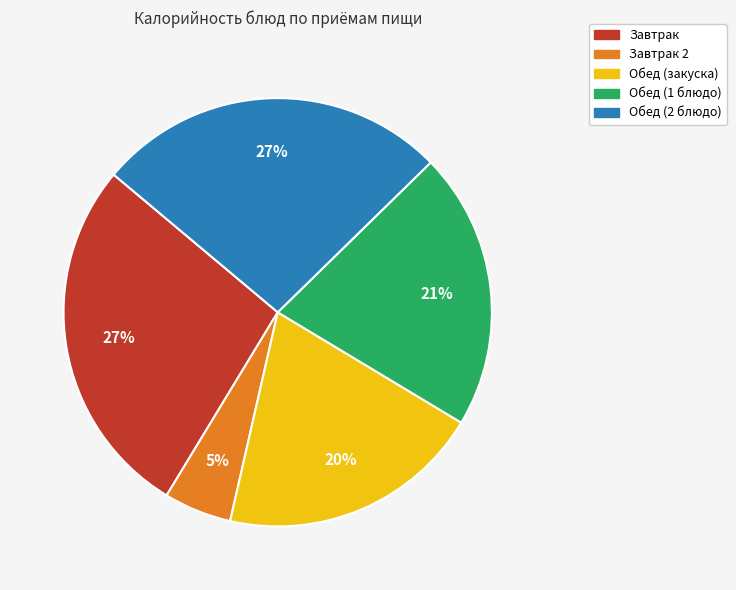

Is there any slice that represents more than half of the pie?

No